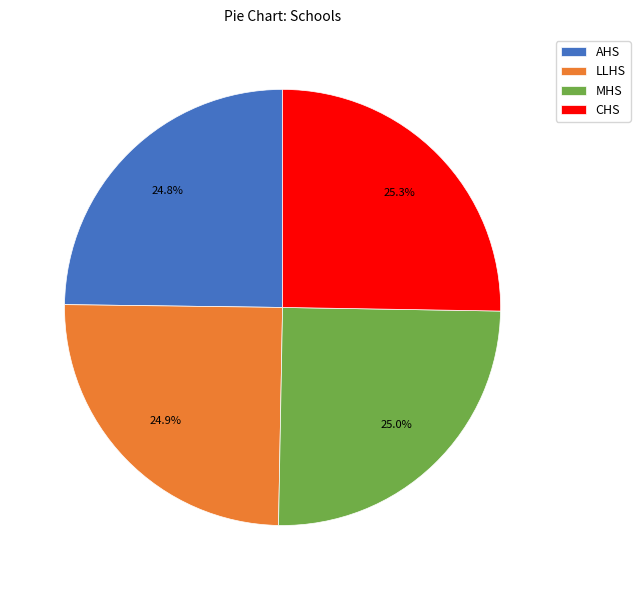

How many slices are in this pie chart?

4